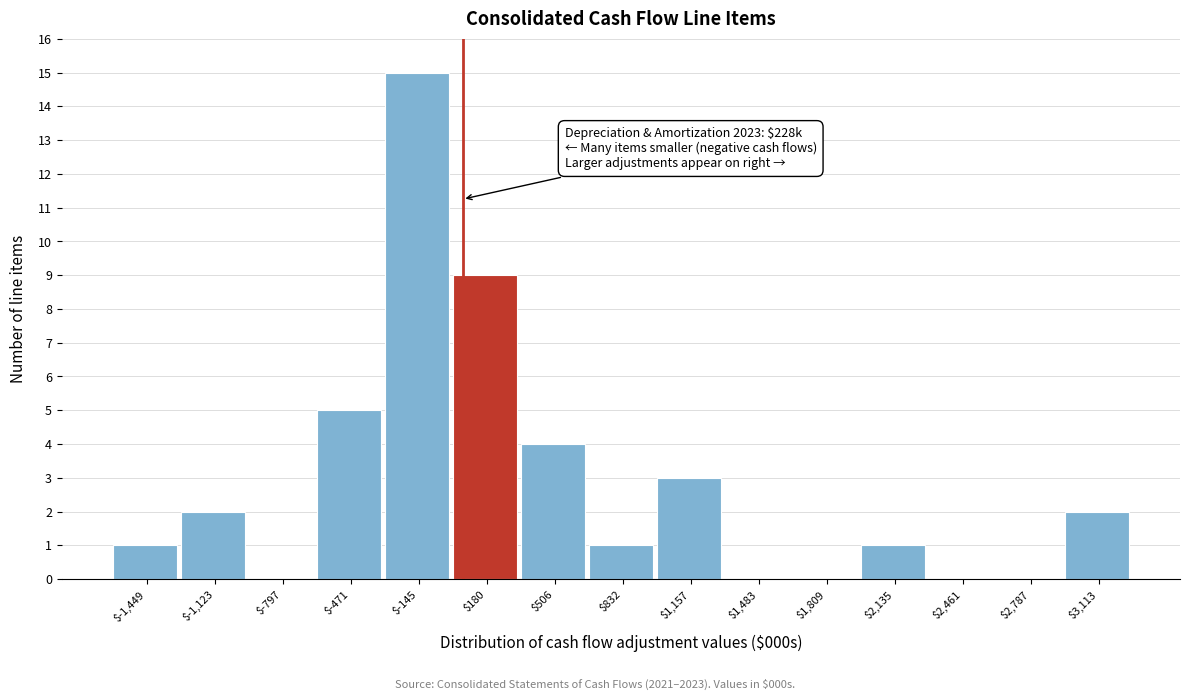

Which category has the highest value across all series?

$-145